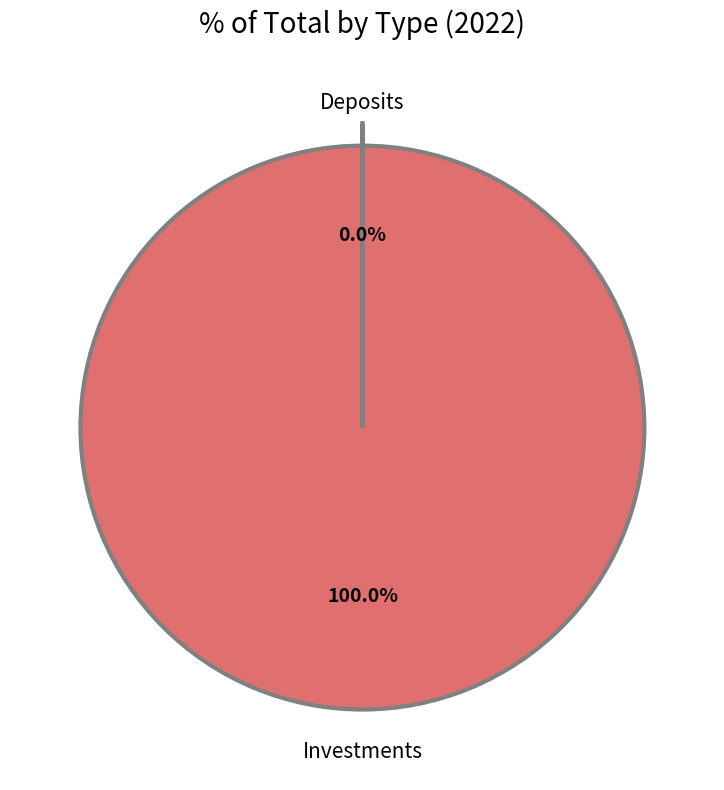

Is there any slice that represents more than half of the pie?

Yes